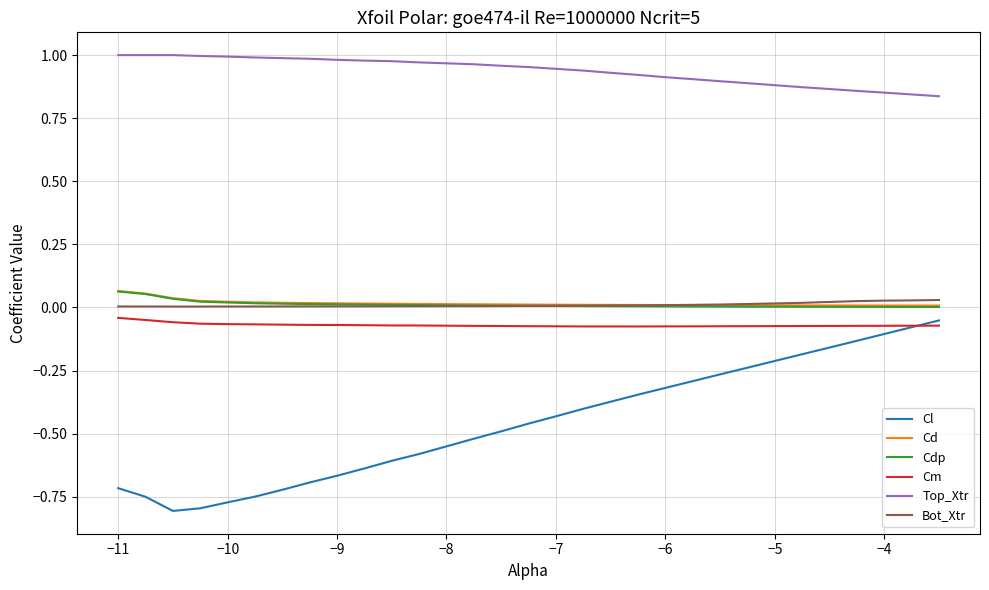

Count the number of data series in this chart.

6